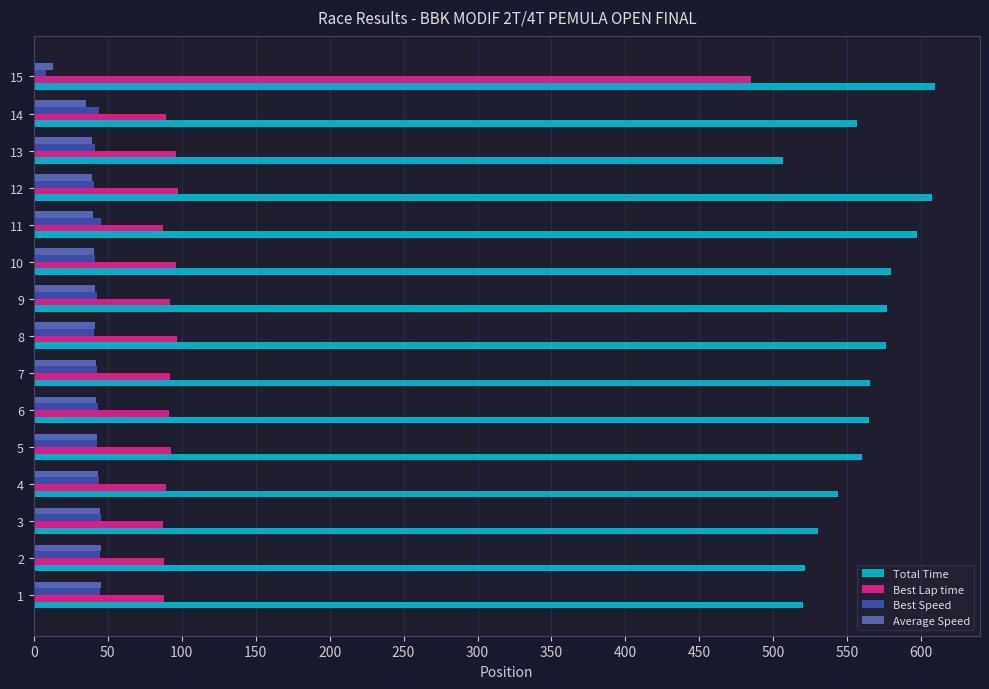

What is the maximum value shown in the chart?

609.2